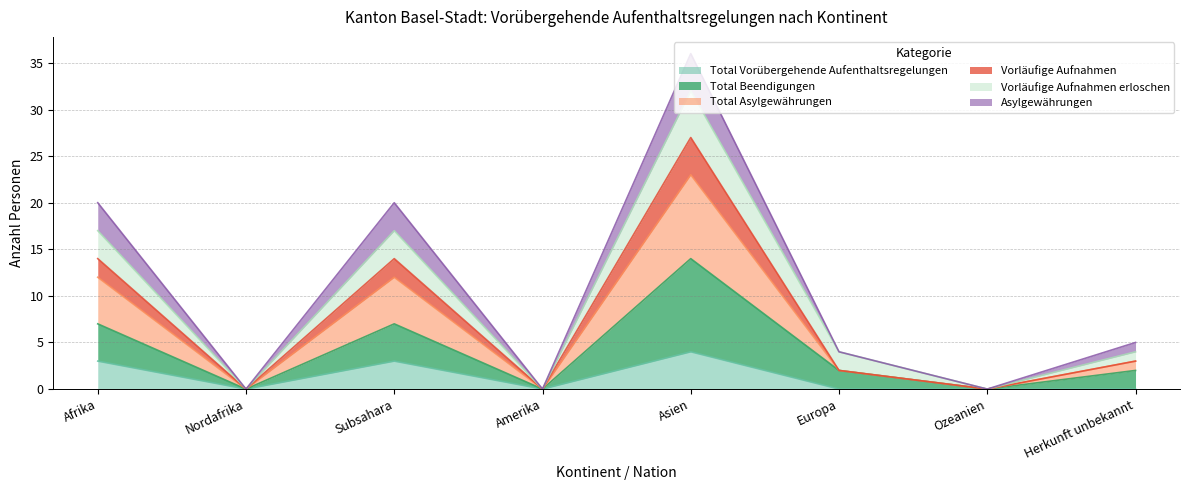

The Total Asylgewährungen series shows 8 at Subsahara. True or false?

False